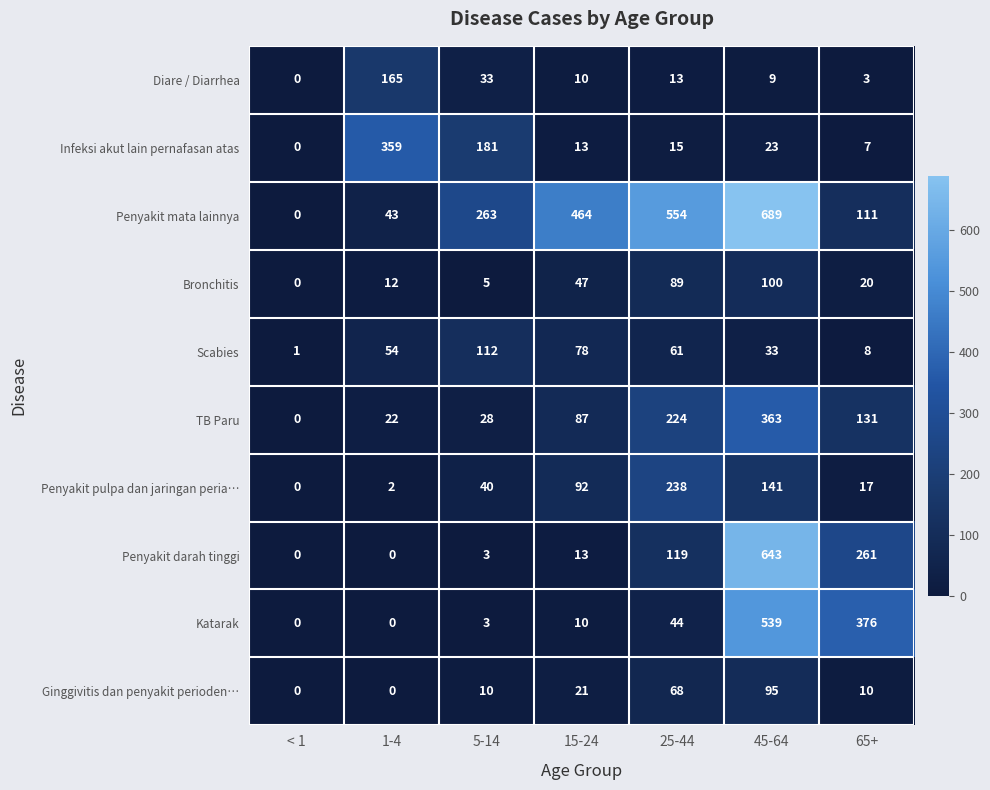

What is the average value of the Penyakit darah tinggi series?

148